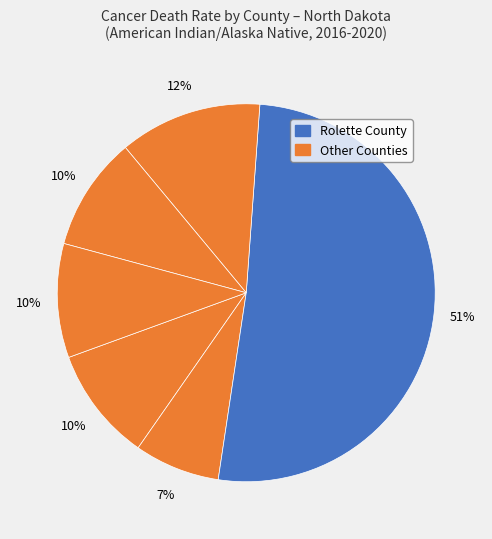

How many segments does this pie chart have?

6